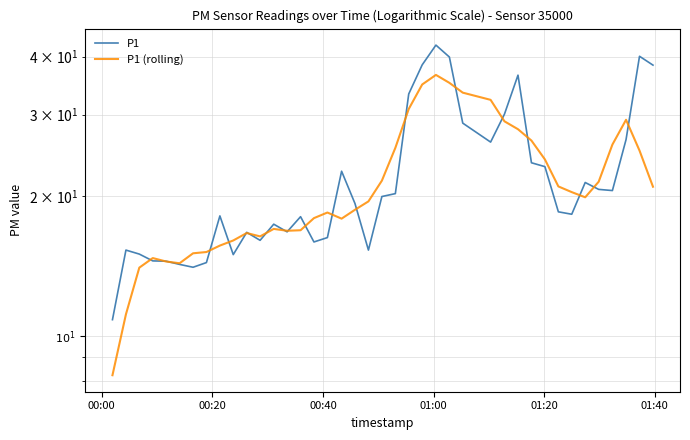

How many intersections are there between P1 and P1 (rolling)?

20